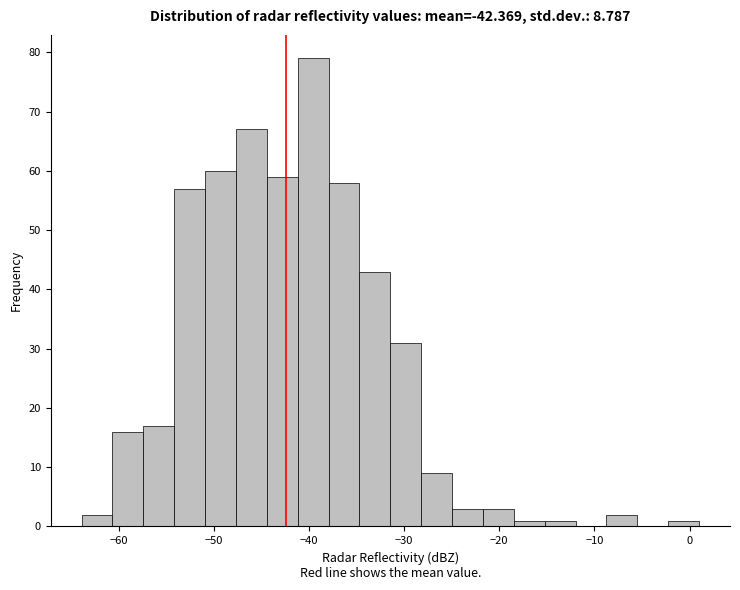

Read against the x-axis, roughly where is the centre of the tallest bar?

-40